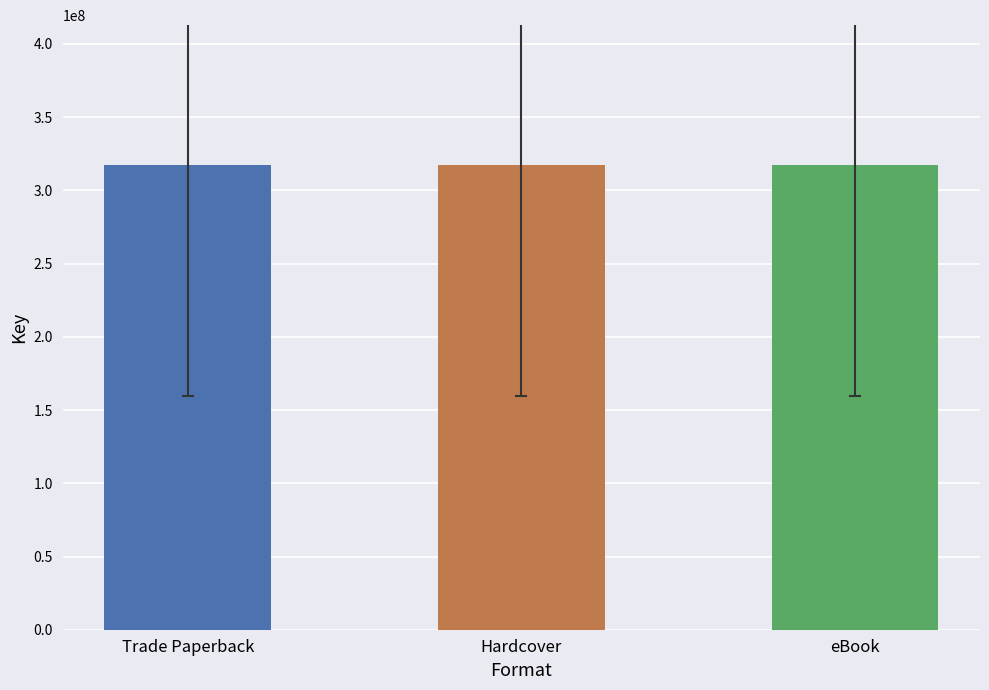

What is the ratio of the value at Hardcover to the value at Trade Paperback?

1.0